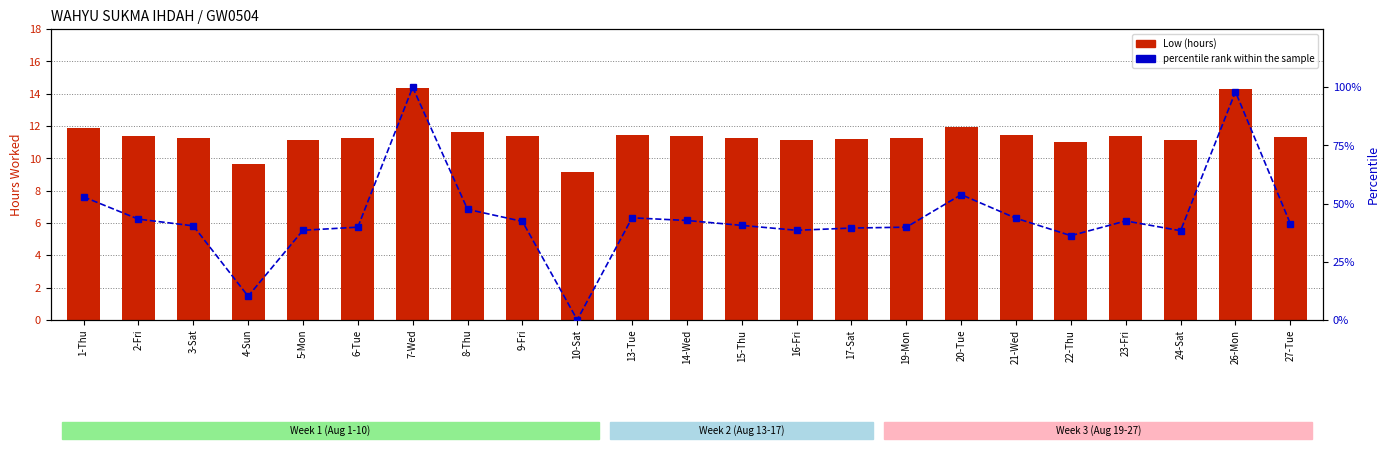

The value of Low (hours) at 13-Tue is 11.4. True or false?

True